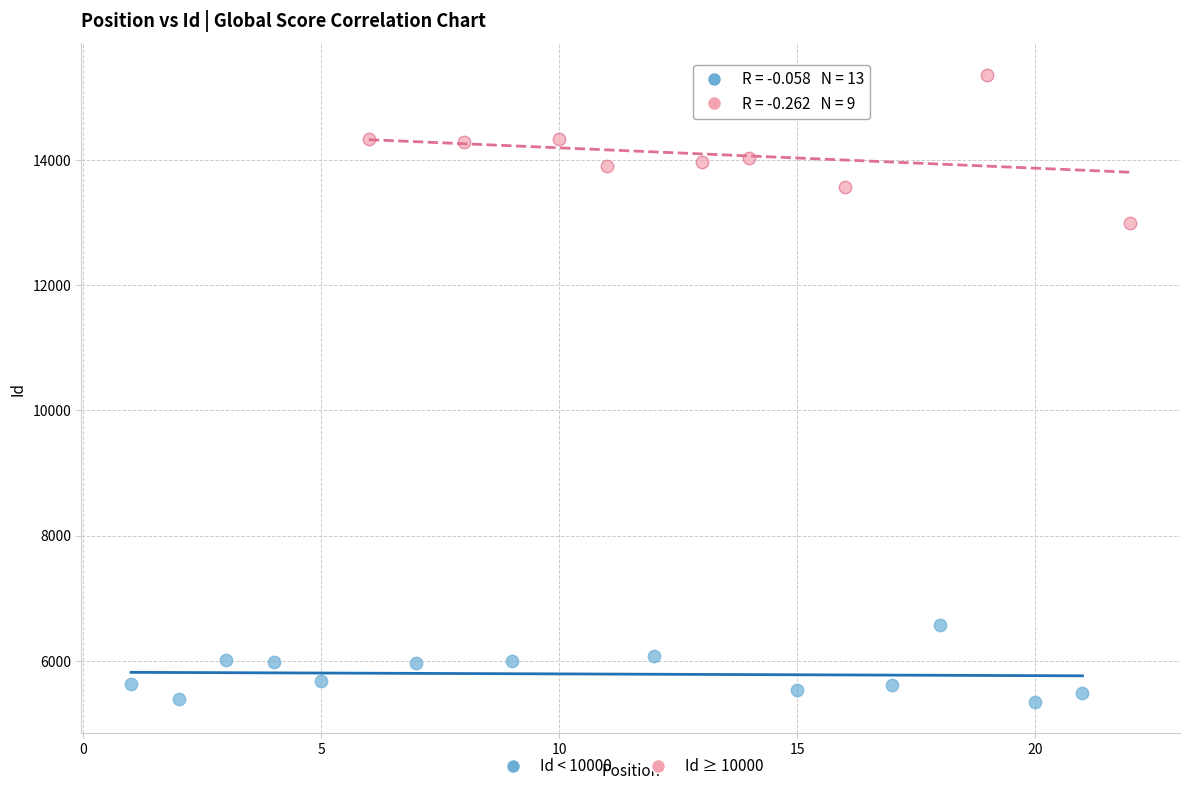

Which series contains the highest Y value?

Id ≥ 10000